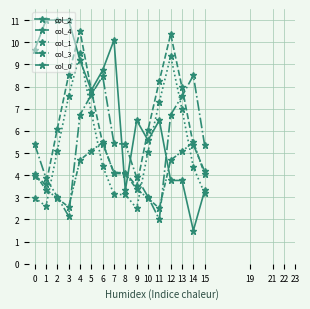

At which category does the chart reach its minimum across all series?

14